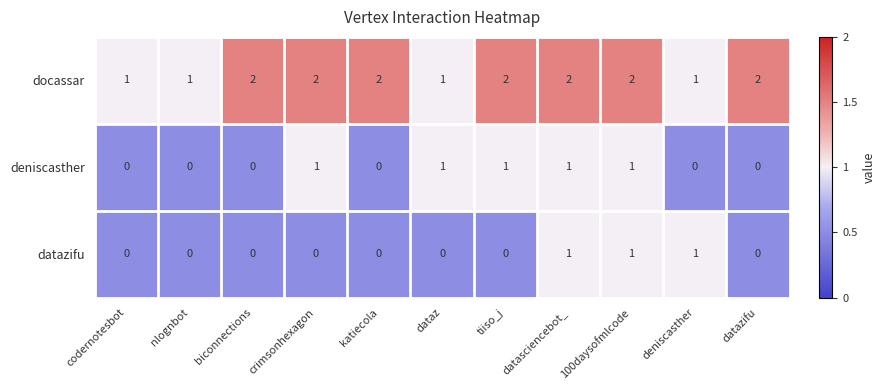

What is the sum of all docassar values?

18